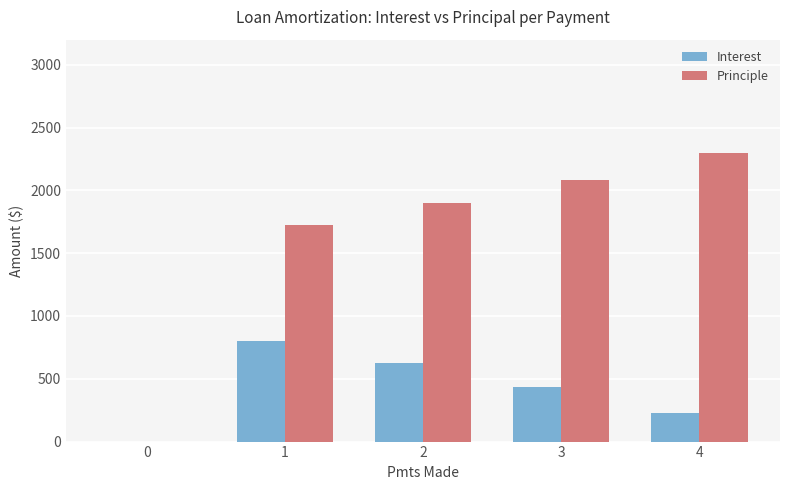

True or false: Interest has a value of 0.0 at 0.

True